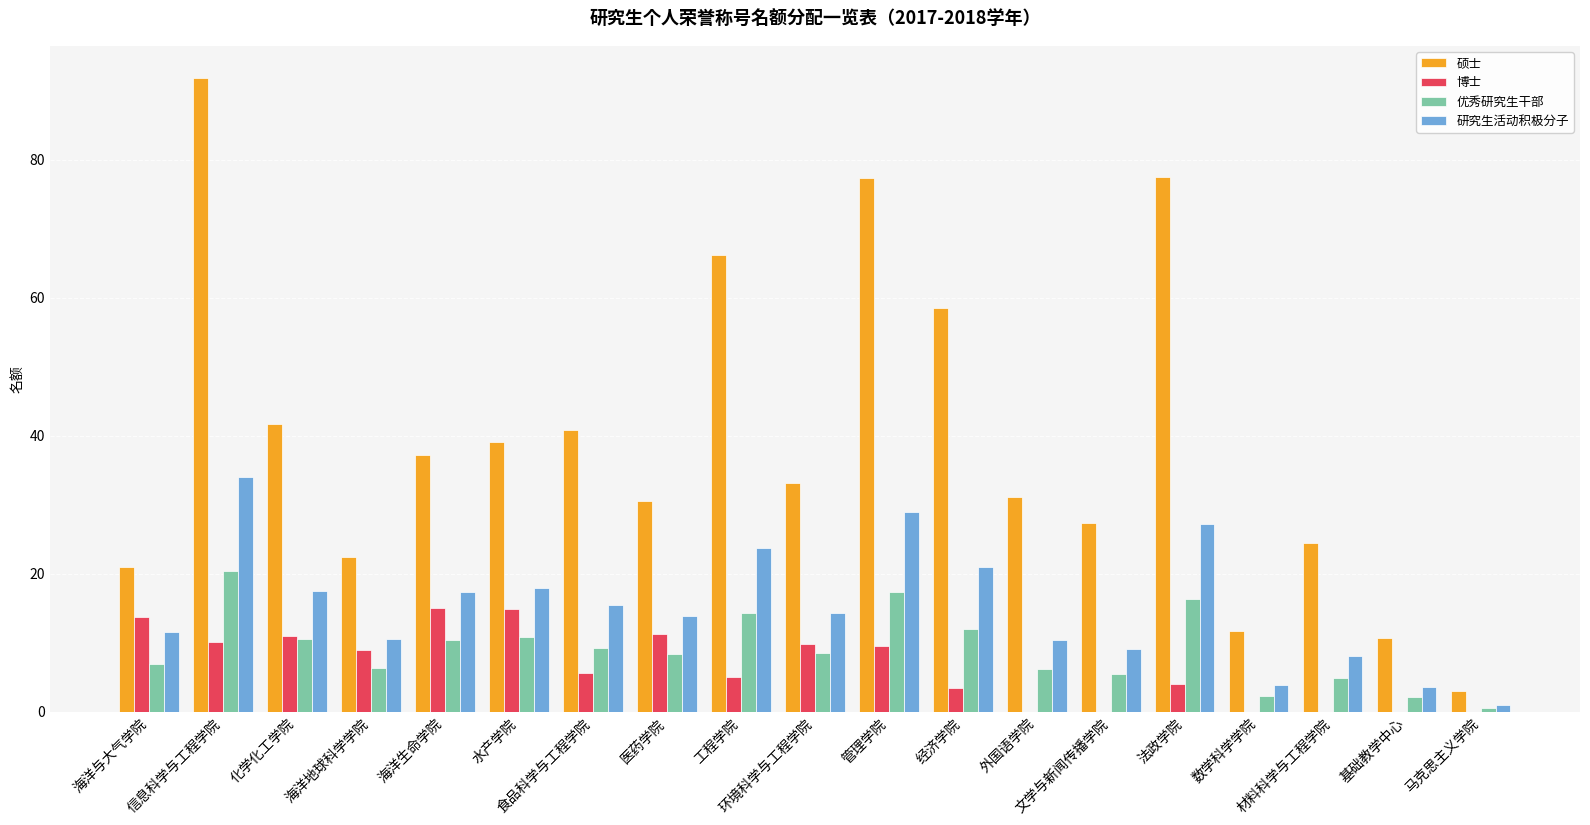

What is the highest value of the 硕士 series?

92.0